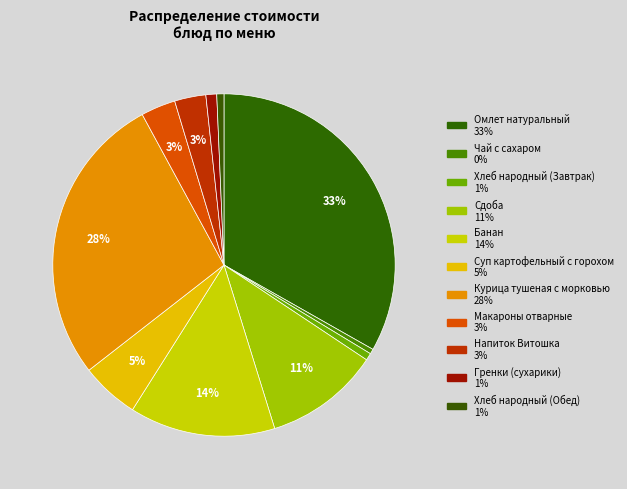

To the nearest percent, what is the difference between the largest and smallest slice percentages?

33%